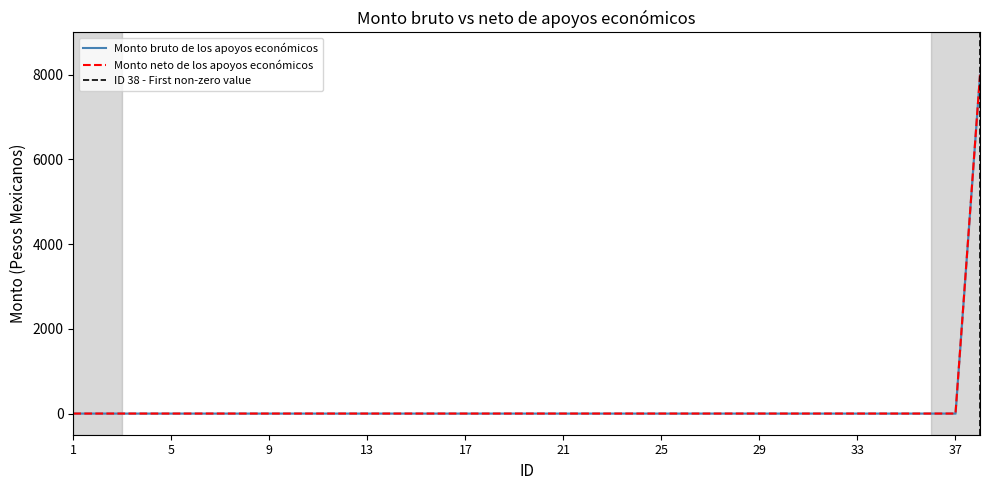

Does the chart display data point markers on the line(s)?

No